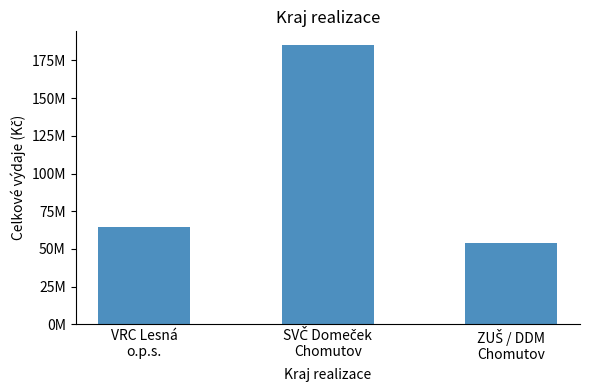

The value at ZUŠ / DDM
Chomutov is 54200000. True or false?

True